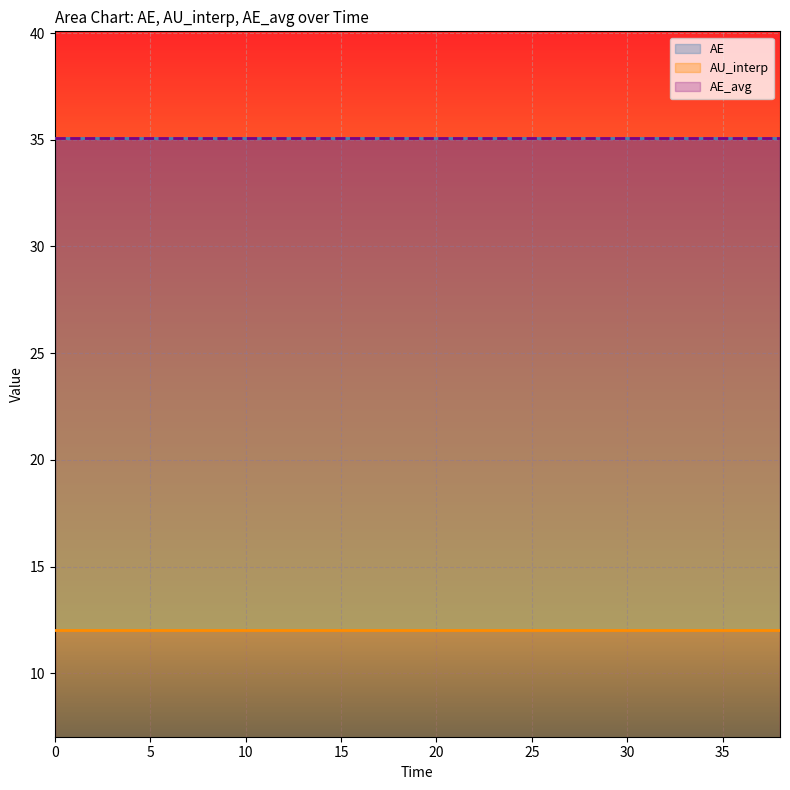

Reading left to right, transcribe all the data shown in this chart.

AE: 0=35.1	1=35.1	2=35.1	3=35.1	4=35.1	5=35.1	6=35.1	7=35.1	8=35.1	9=35.1	10=35.1	11=35.1	12=35.1	13=35.1	14=35.1	15=35.1	16=35.1	17=35.1	18=35.1	19=35.1
AU_interp: 0=12.0	1=12.0	2=12.0	3=12.0	4=12.0	5=12.0	6=12.0	7=12.0	8=12.0	9=12.0	10=12.0	11=12.0	12=12.0	13=12.0	14=12.0	15=12.0	16=12.0	17=12.0	18=12.0	19=12.0
AE_avg: 0=35.1	1=35.1	2=35.1	3=35.1	4=35.1	5=35.1	6=35.1	7=35.1	8=35.1	9=35.1	10=35.1	11=35.1	12=35.1	13=35.1	14=35.1	15=35.1	16=35.1	17=35.1	18=35.1	19=35.1